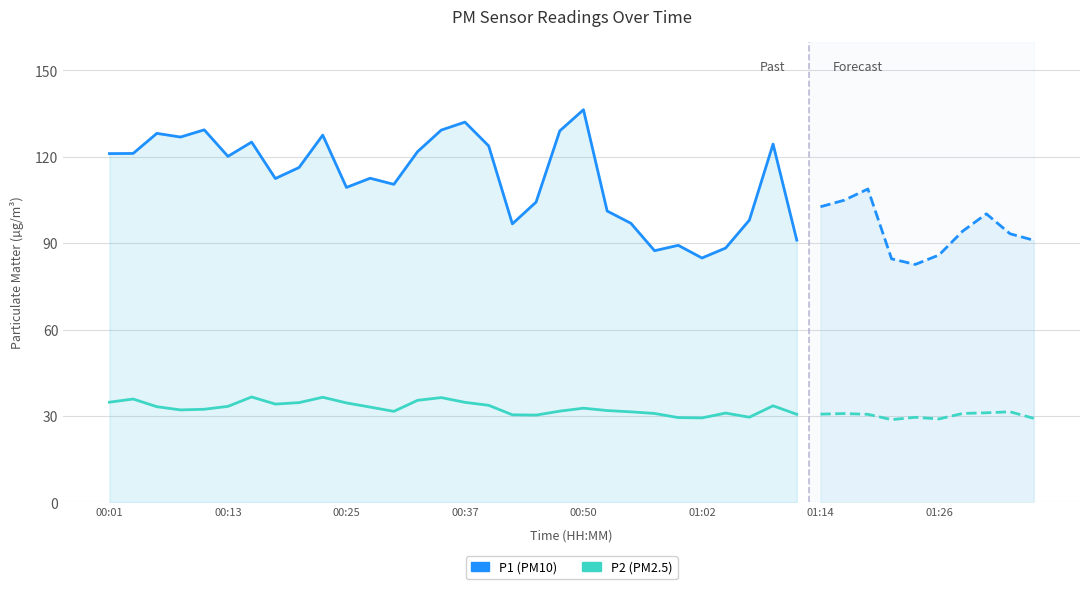

How many values in the P2 (PM2.5) series are below 33?

15